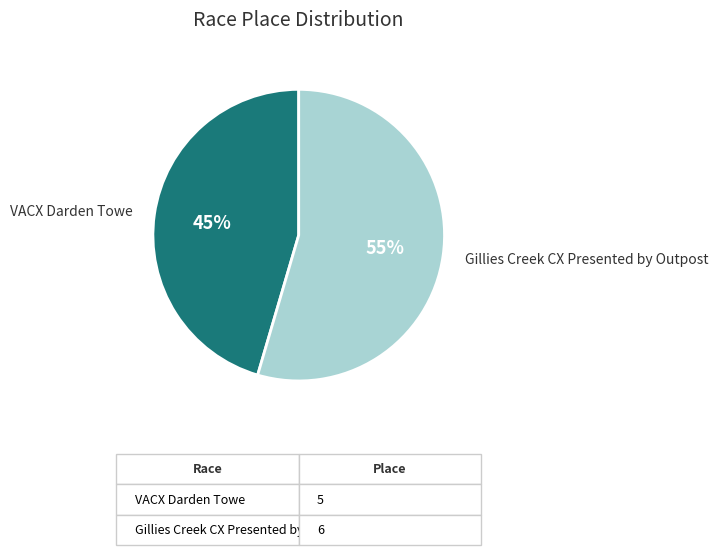

To the nearest percent, what is the average slice percentage?

50%